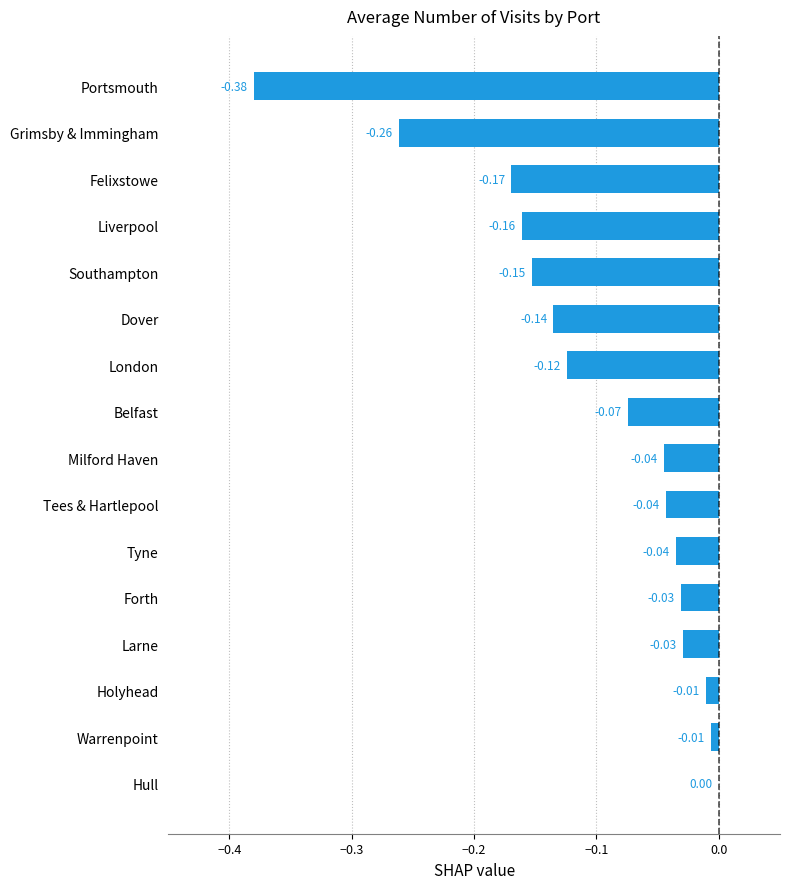

What is the sum of all values?

-1.7